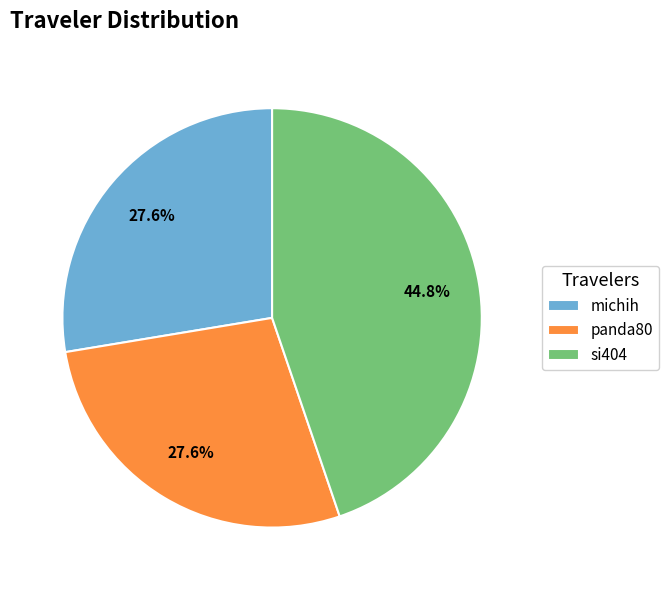

Which slice is the largest?

si404